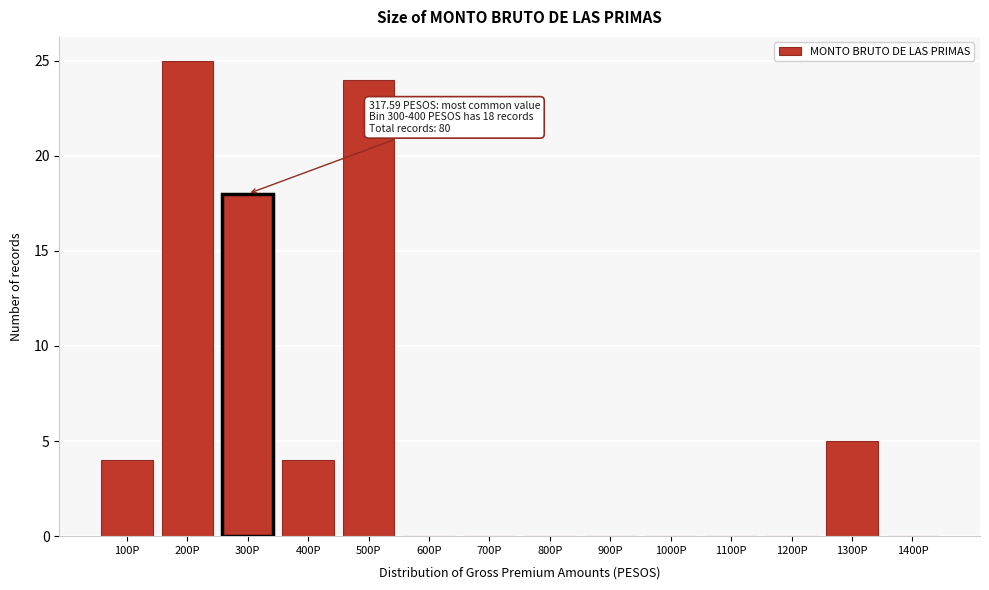

Reading left to right, transcribe all the data shown in this chart.

100P=4	200P=25	300P=18	400P=4	500P=24	600P=0	700P=0	800P=0	900P=0	1000P=0	1100P=0	1200P=0	1300P=5	1400P=0